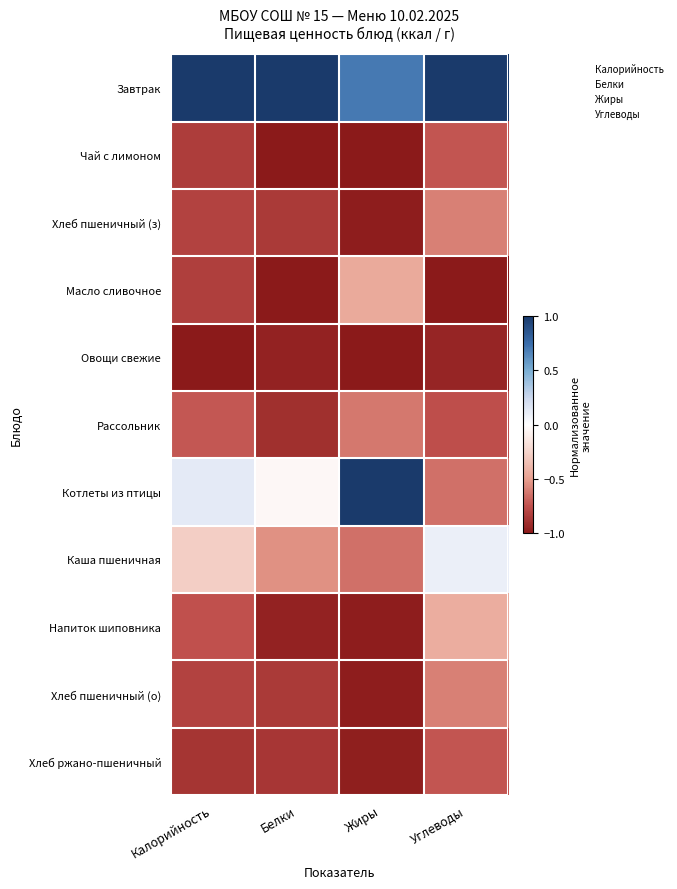

Rank the series at Углеводы from highest to lowest value.

Завтрак, Каша пшеничная, Напиток шиповника, Хлеб пшеничный (з), Хлеб пшеничный (о), Котлеты из птицы, Хлеб ржано-пшеничный, Чай с лимоном, Рассольник, Овощи свежие, Масло сливочное